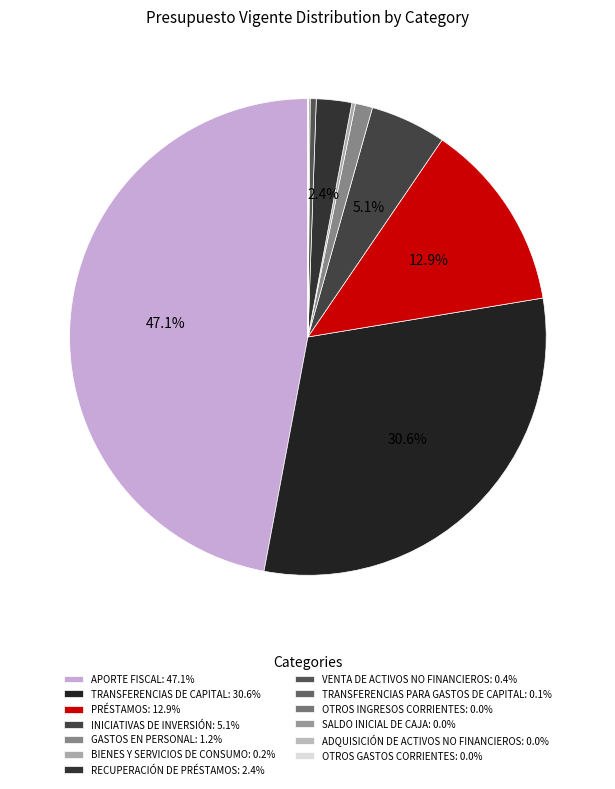

What portion of the pie excludes VENTA DE ACTIVOS NO FINANCIEROS?

99.6%